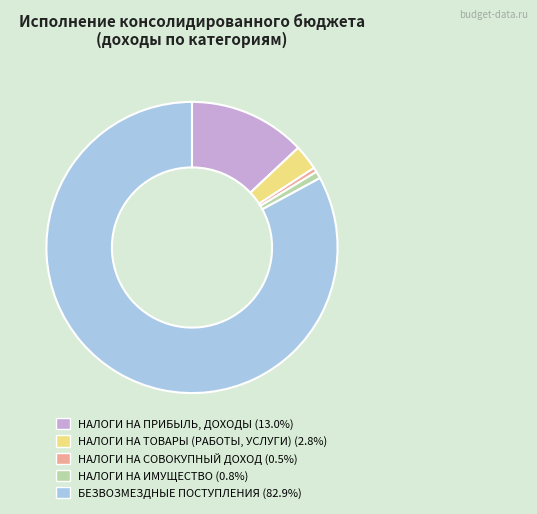

Does any single category account for the majority?

Yes